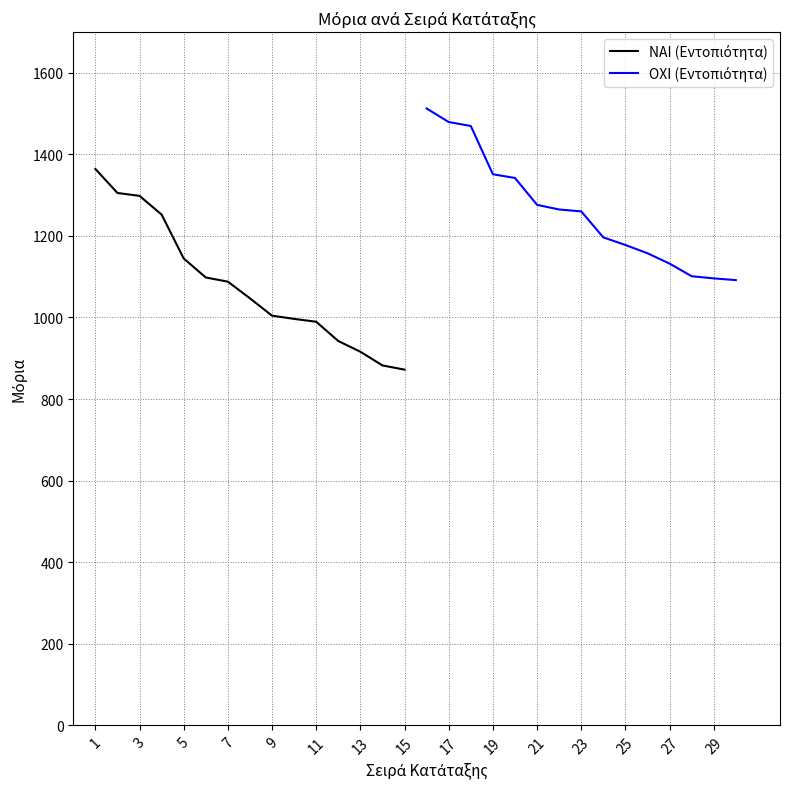

Reading left to right, what are all the values shown in this chart?

ΝΑΙ (Εντοπιότητα): 1364.0	1305.1	1298.0	1252.1	1144.5	1097.9	1087.7	1046.8	1004.3	996.4	989.4	942.1	915.9	882.3	872.0
ΟΧΙ (Εντοπιότητα): 1512.2	1479.0	1469.3	1351.0	1341.9	1276.0	1264.6	1260.0	1196.2	1177.6	1157.3	1132.0	1101.0	1095.7	1091.5